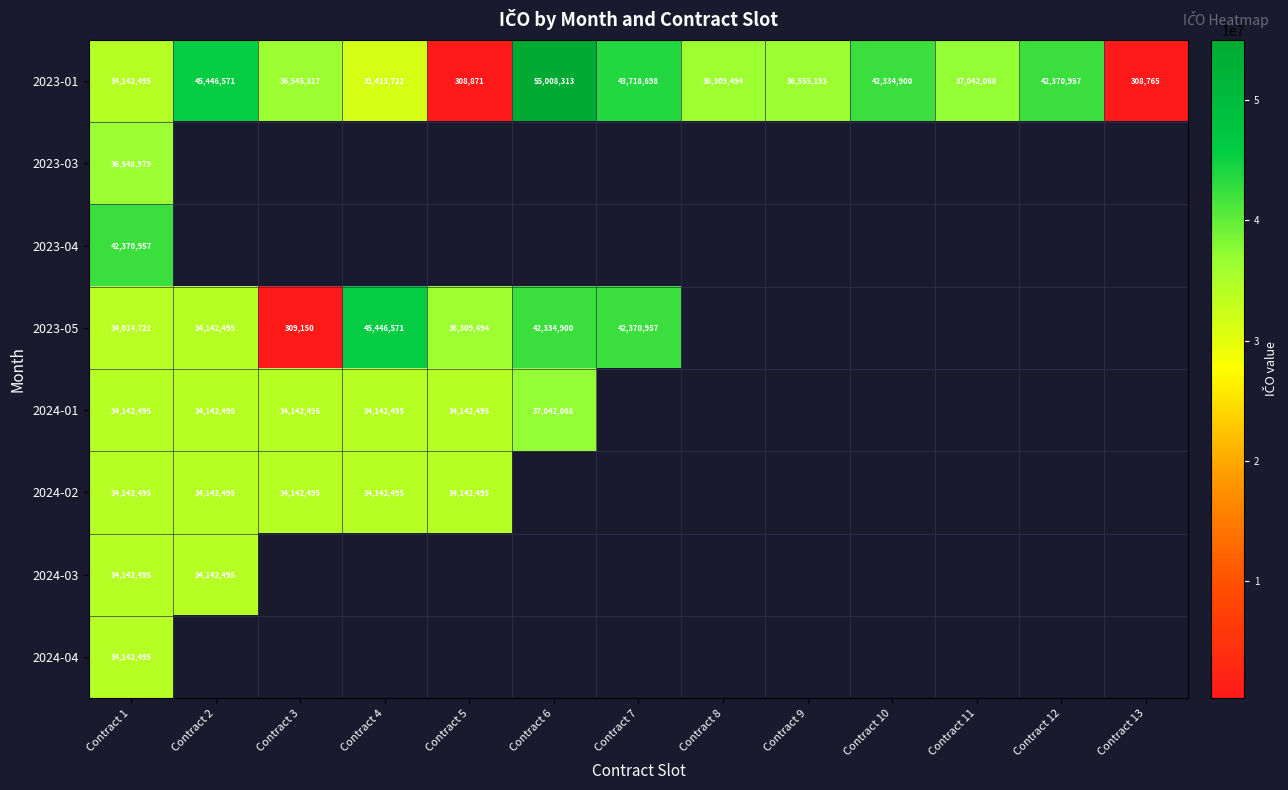

At which label is 2023-01 closest to 27658539?

Contract 4